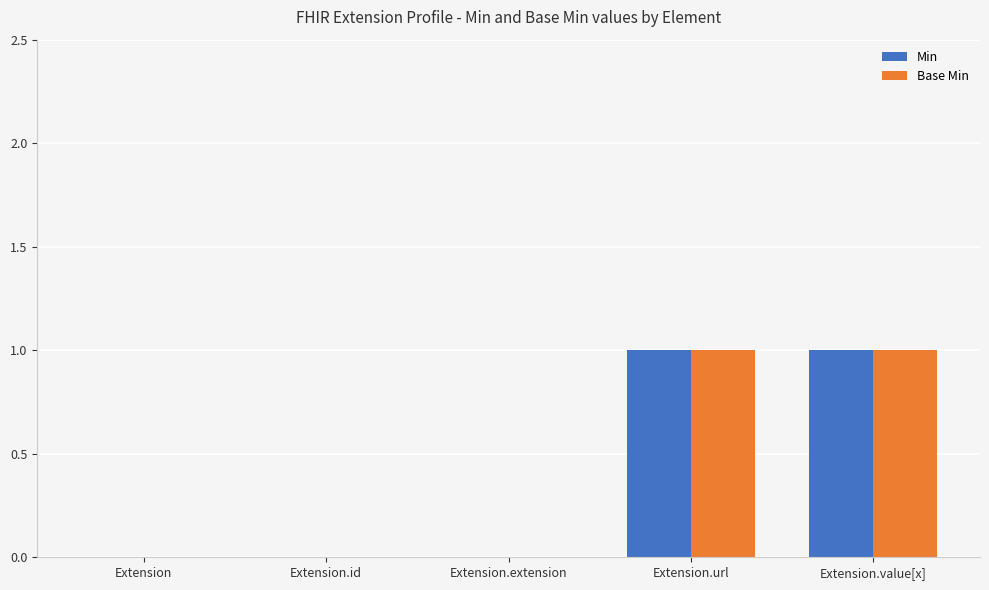

The value of Min at Extension.id is 0. True or false?

True